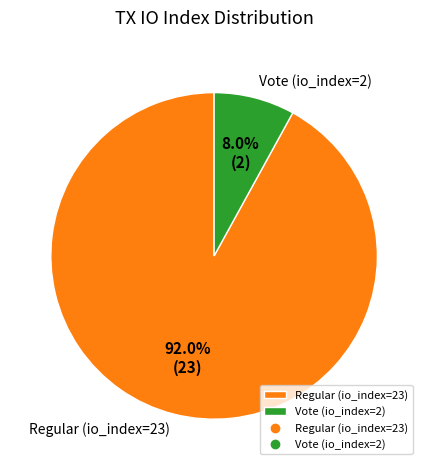

Is it true that Vote (io_index=2) is 8% of the pie?

True